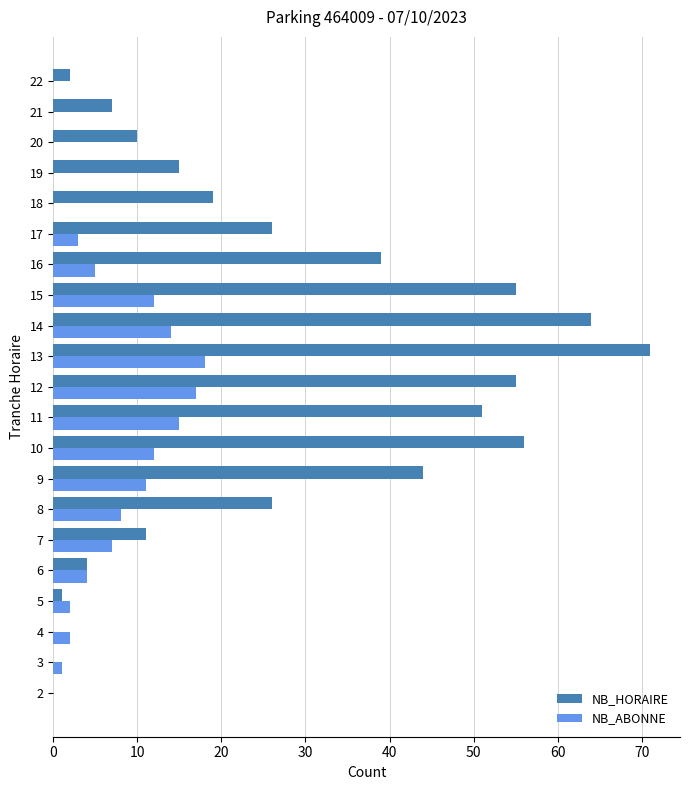

At which category is the sum across all series the highest?

13